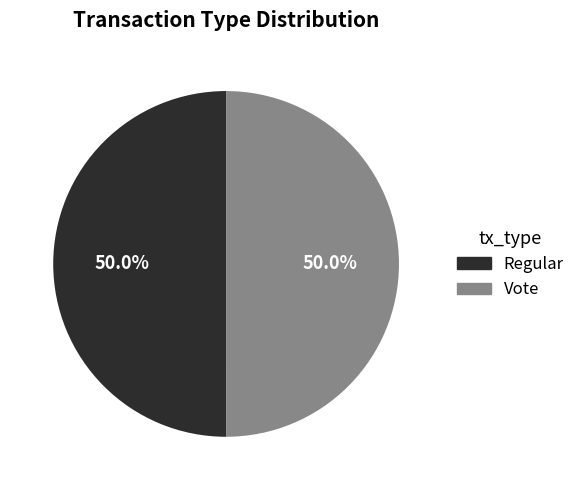

Approximately how many times larger is the value at Regular compared to Vote?

1.0